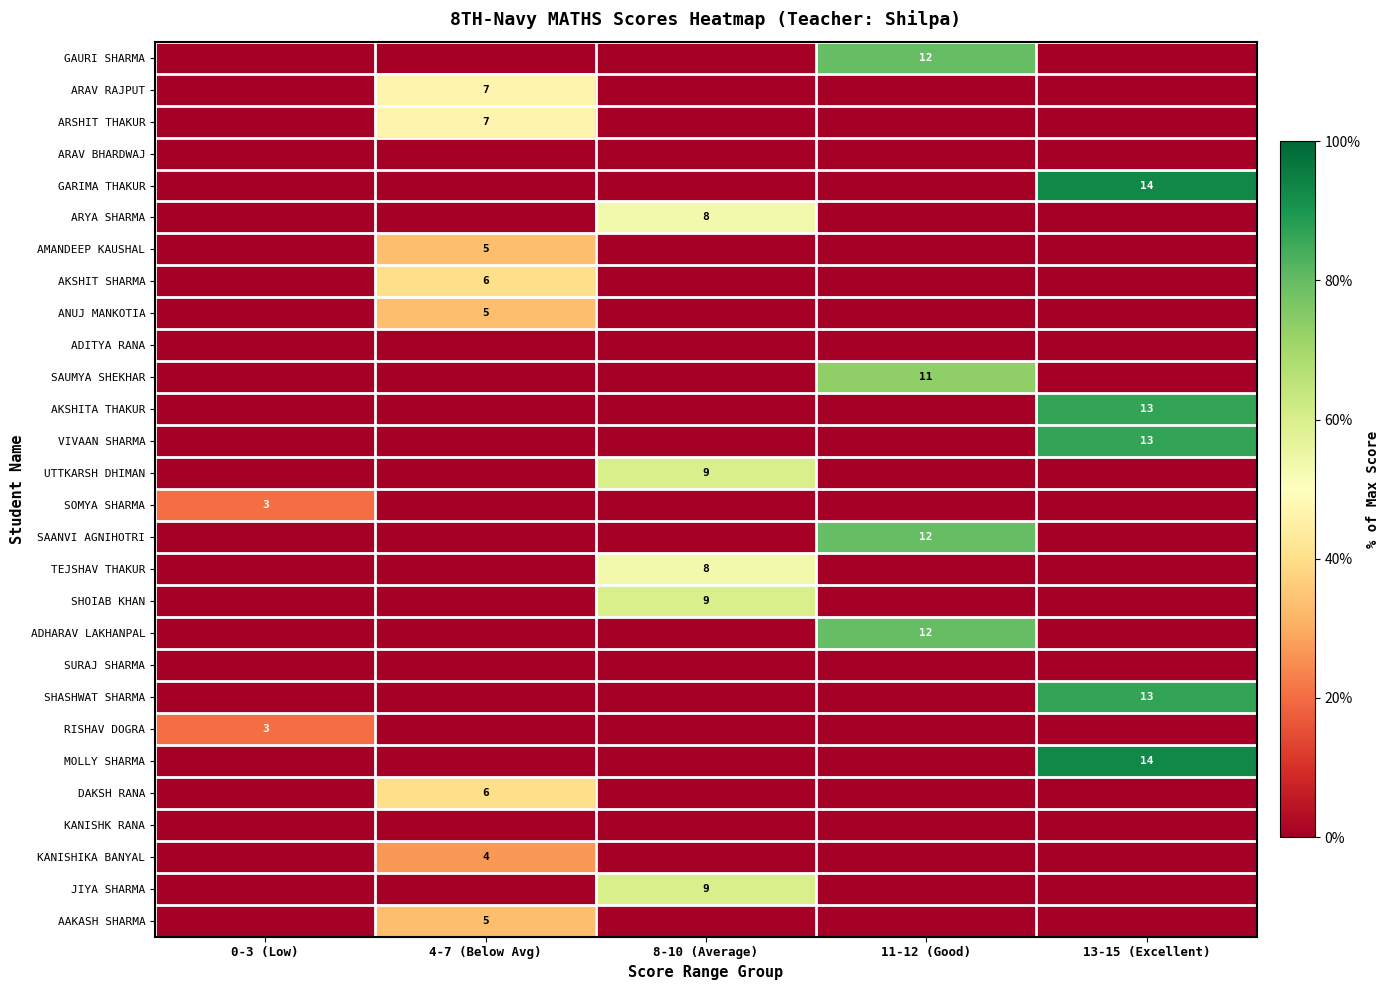

The value of SAANVI AGNIHOTRI at 13-15 (Excellent) is 0.0. True or false?

True